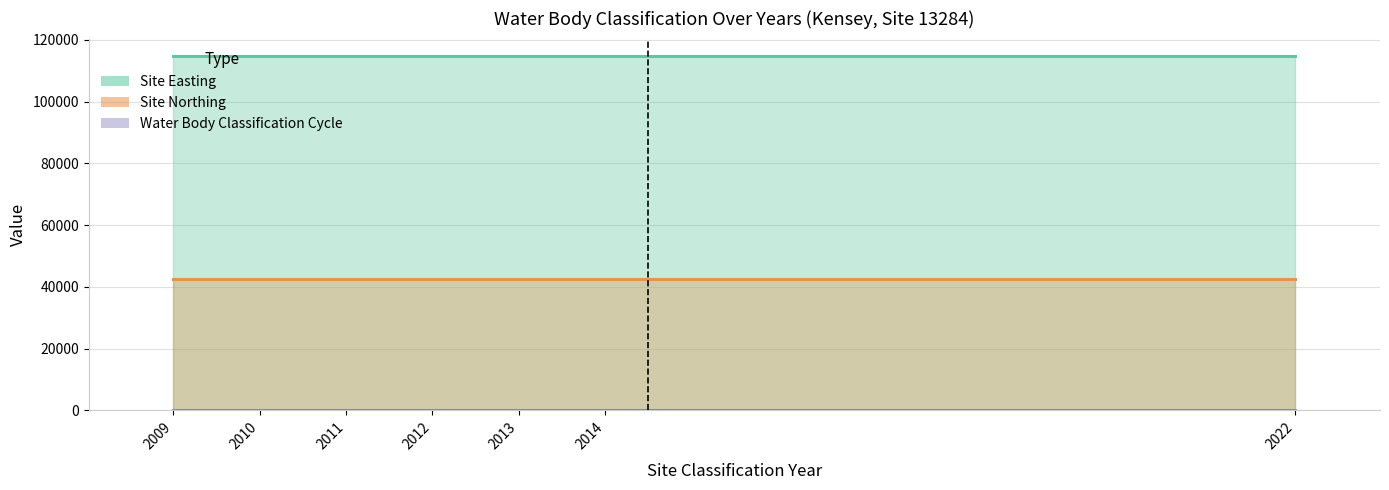

How many Classification Cycle (bar) values are between 0 and 1?

6